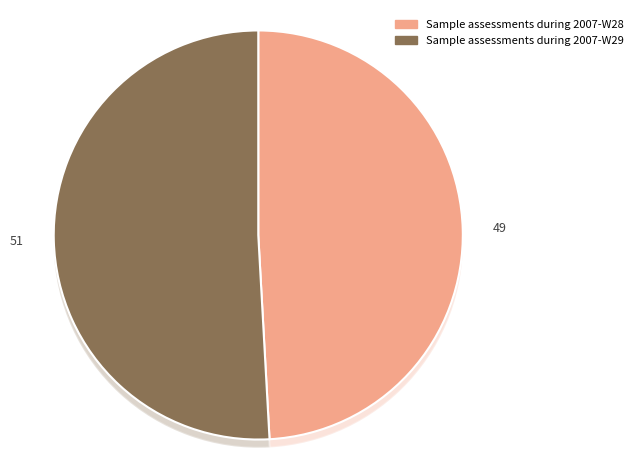

What percentage do Sample assessments during 2007-W28 and Sample assessments during 2007-W29 together represent?

100.0%